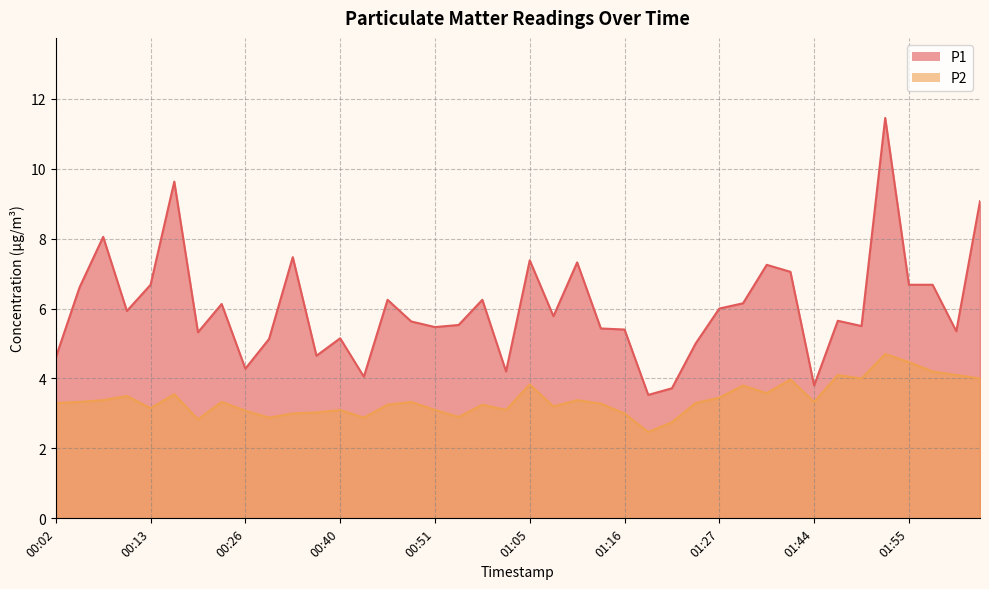

What is the approximate value of P2 at 00:46?

3.2